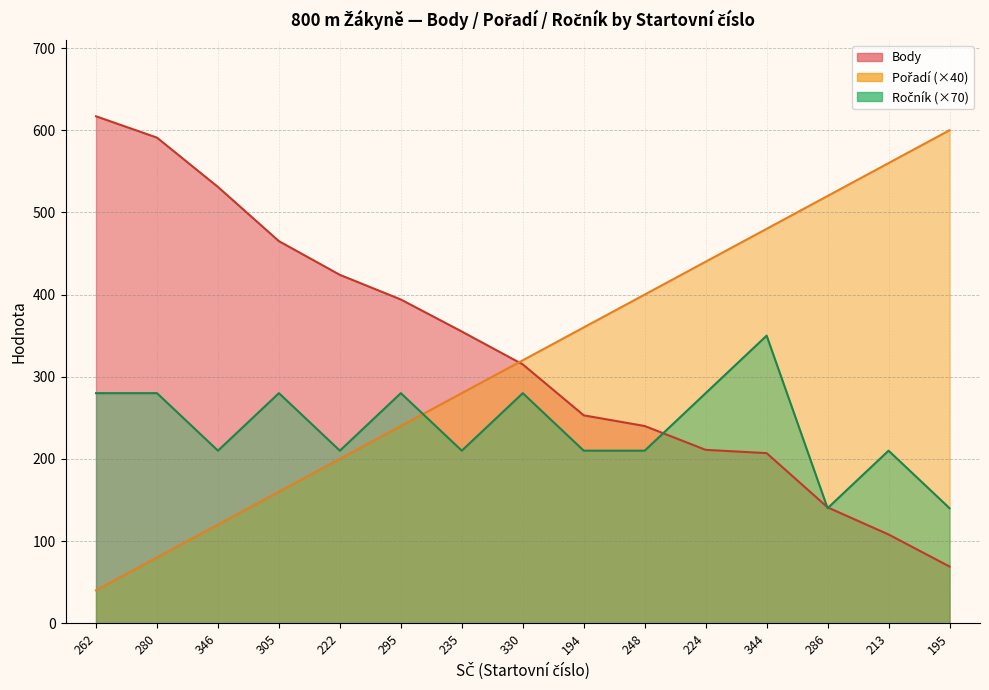

Between which two adjacent categories do Pořadí and Ročník first intersect?

295 and 235